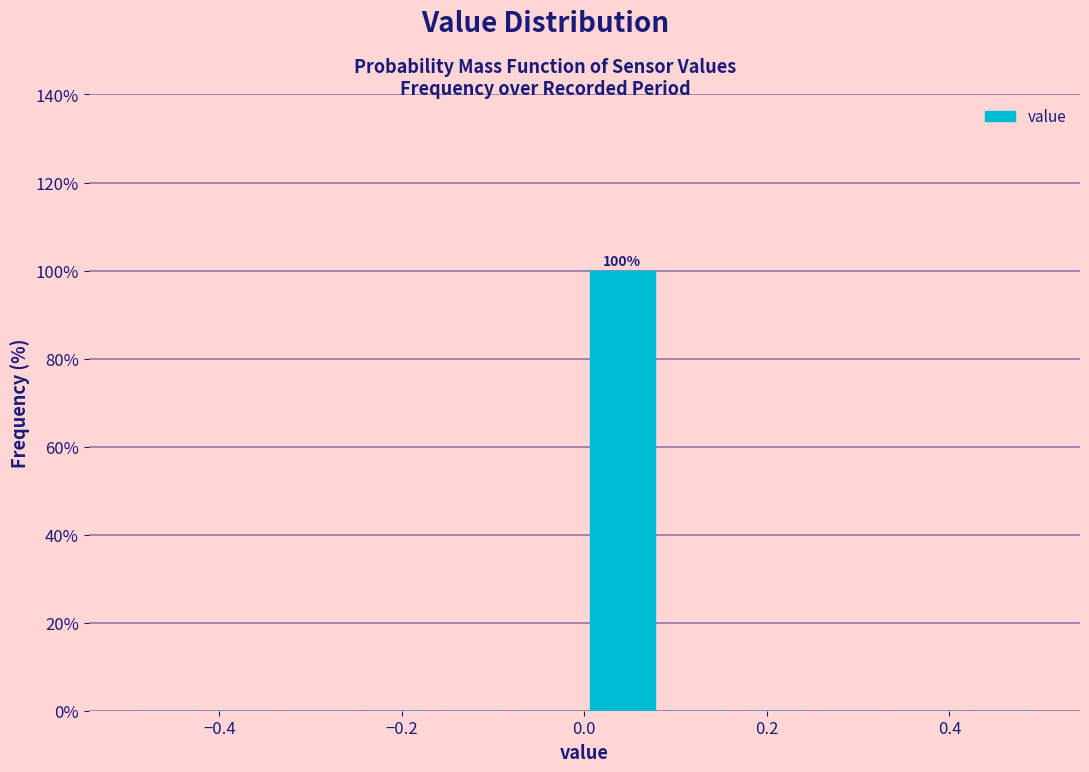

Which range on the x-axis has the tallest bar?

0.00 to 0.08